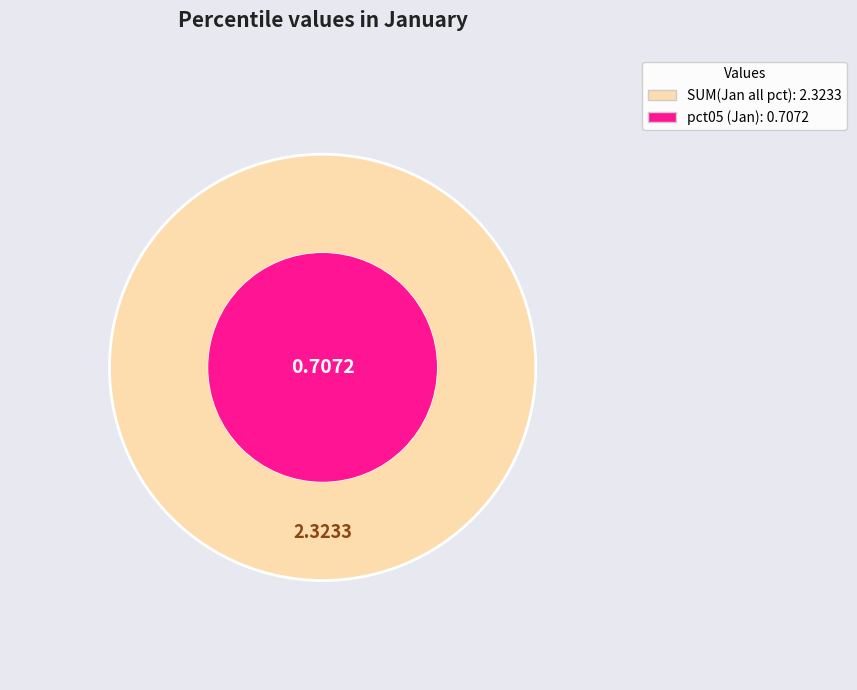

Does any single category account for the majority?

Yes